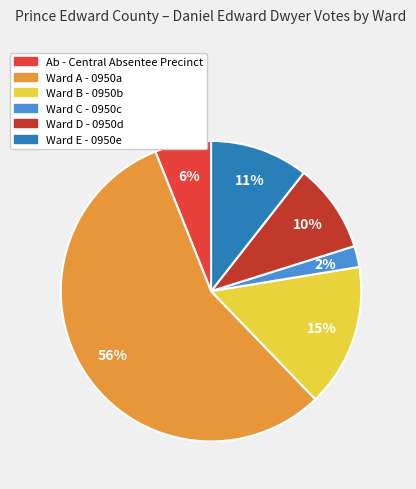

True or false: Ward A - 0950a accounts for 56% of the total.

True